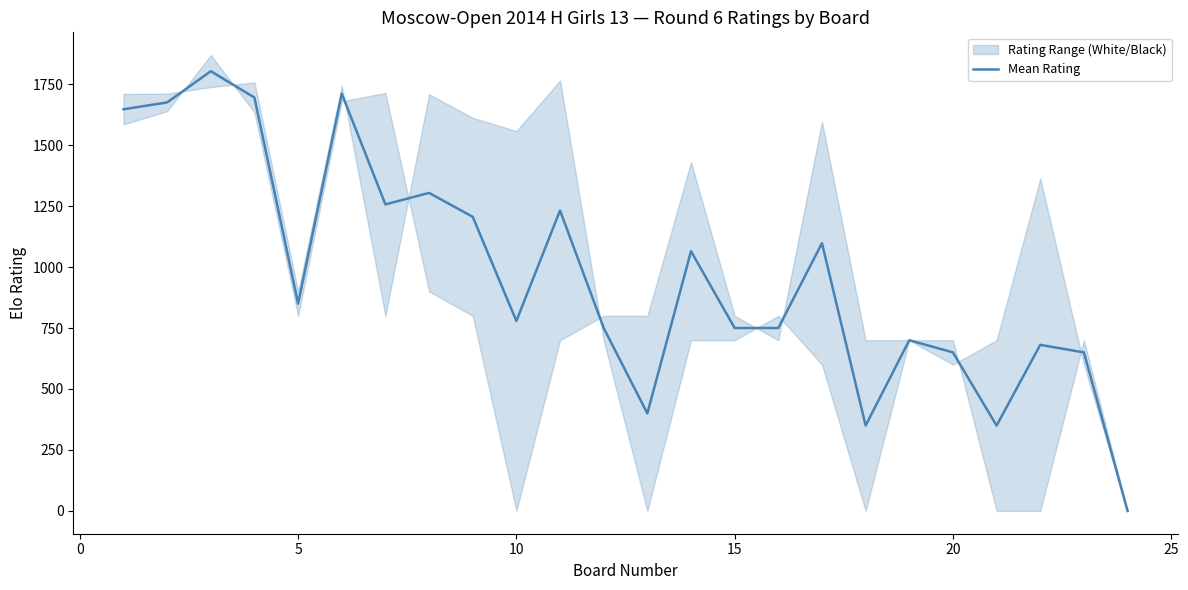

What is the maximum value for Mean Rating?

1803